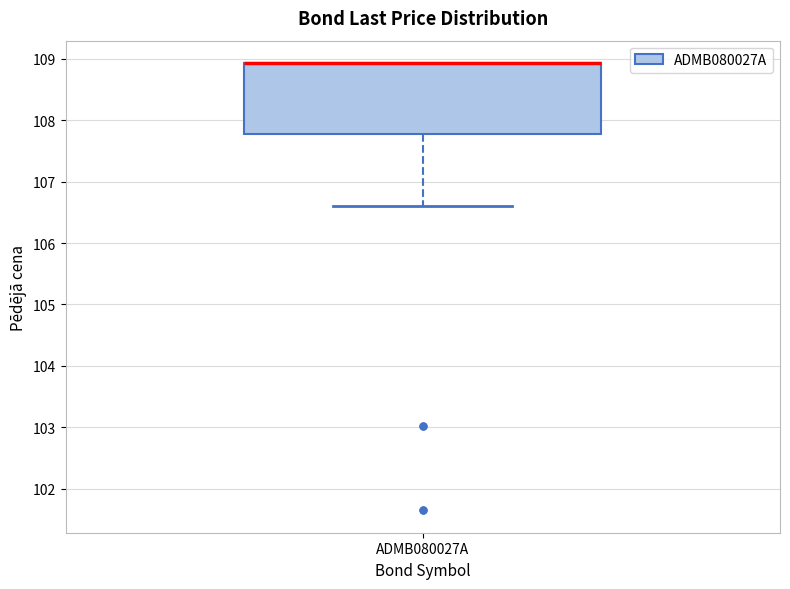

Read this box plot against the y-axis: the position of the median line, the range covered by the box, and the ends of both whiskers. The values are not printed on the chart, so give them approximately, as read against the axis.

median 108.9 (drawn on the box's upper edge), box 107.8 to 108.9, whiskers 106.6 to 108.9